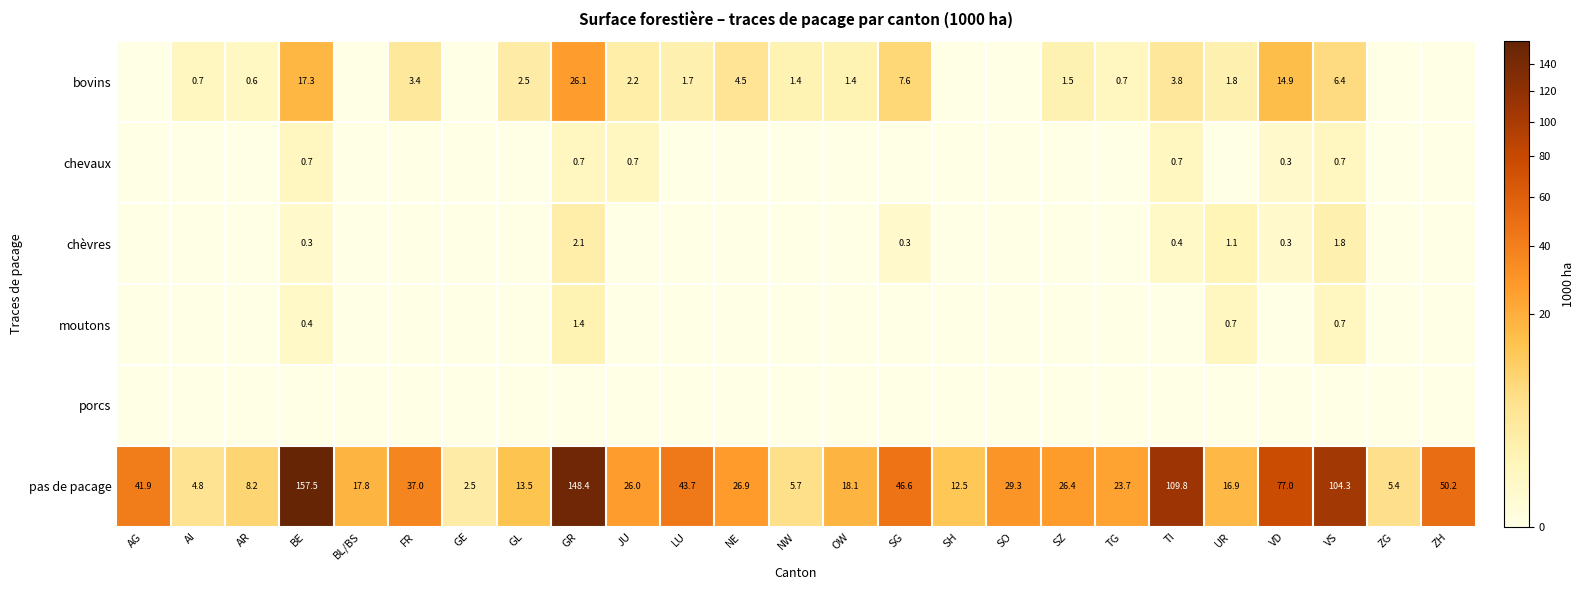

Between OW and VS, which is larger?

VS